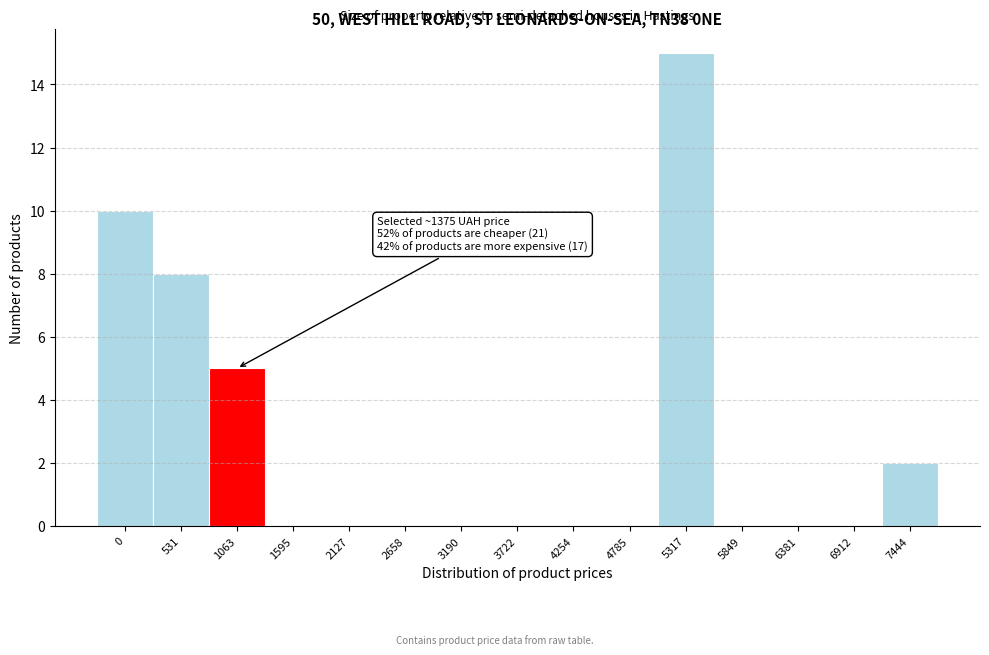

Reading right to left, extract all data points from this chart.

7444=2	6912=0	6381=0	5849=0	5317=15	4785=0	4254=0	3722=0	3190=0	2658=0	2127=0	1595=0	1063=5	531=8	0=10